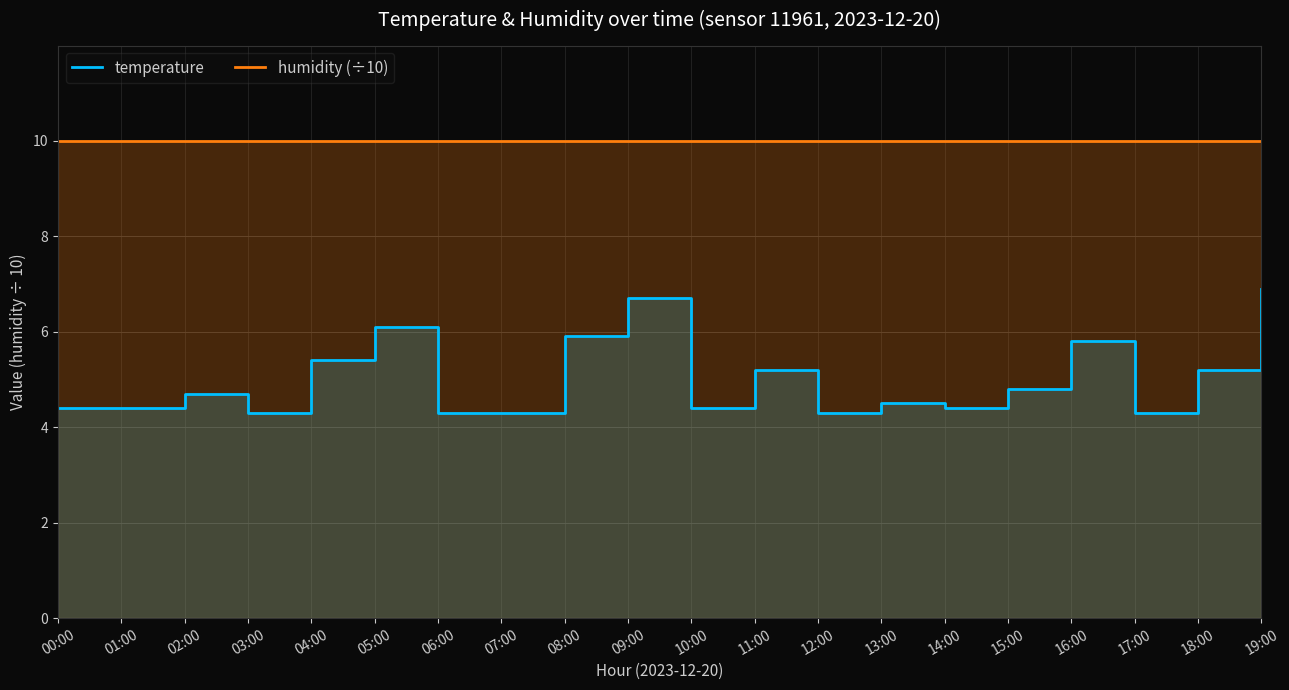

List the labels in order of temperature value, largest first.

19:00, 09:00, 05:00, 08:00, 16:00, 04:00, 11:00, 18:00, 15:00, 02:00, 13:00, 00:00, 01:00, 10:00, 14:00, 03:00, 06:00, 07:00, 12:00, 17:00